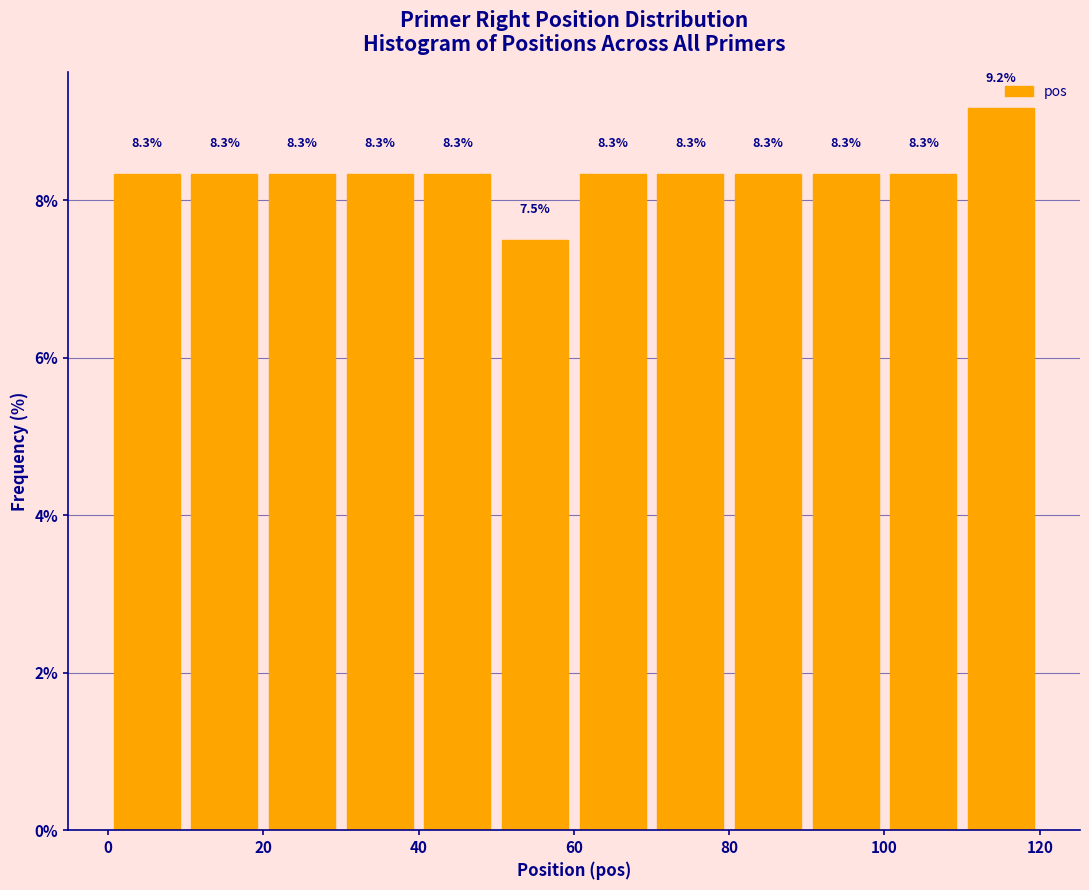

Reading left to right, list every bar in this chart as the range it spans on the x-axis followed by its height.

0 to 10: 8.3
10 to 20: 8.3
20 to 30: 8.3
30 to 40: 8.3
40 to 50: 8.3
50 to 60: 7.5
60 to 70: 8.3
70 to 80: 8.3
80 to 90: 8.3
90 to 100: 8.3
100 to 110: 8.3
110 to 120: 9.2